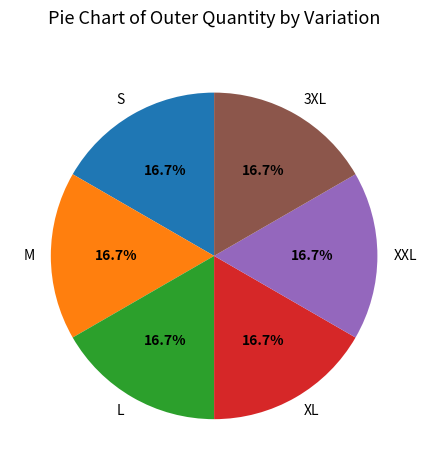

Is the sum of M and 3XL greater than half?

No